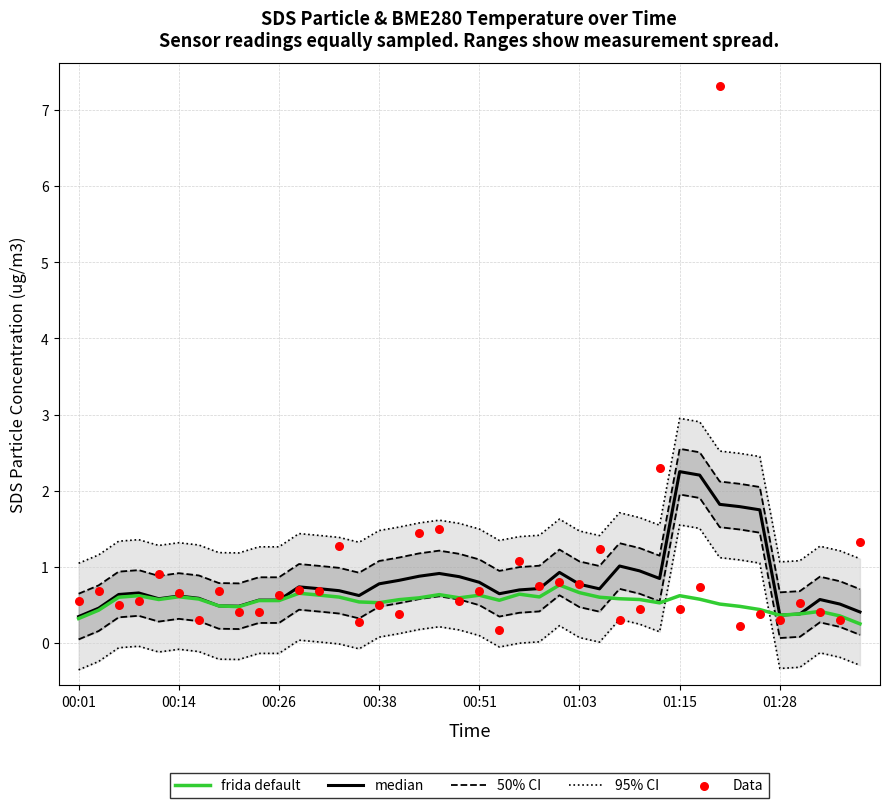

Is the value of Data at 8 greater than the value of frida default at 00:51?

No